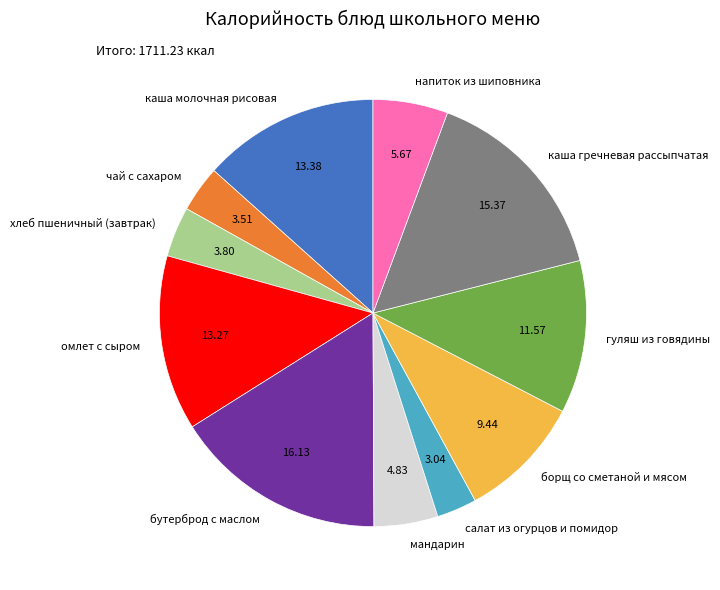

Is there a majority slice in this chart?

No